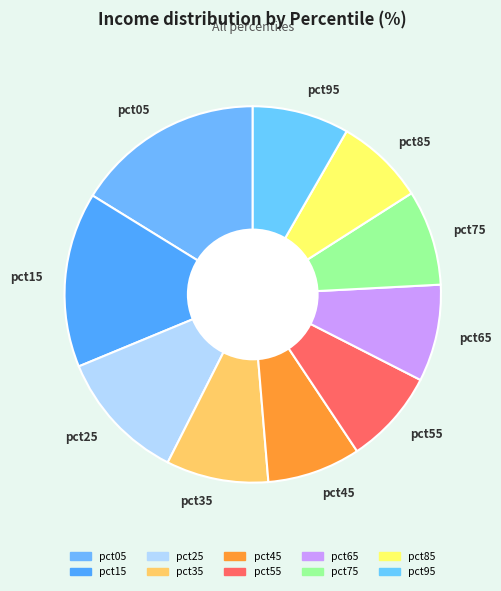

Is the sum of pct75 and pct25 greater than half?

No